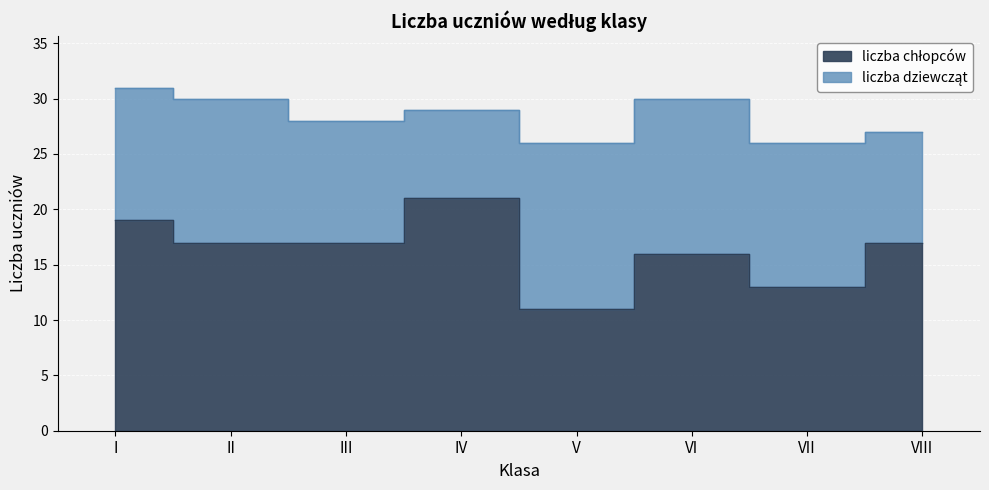

At which label is the value closest to 16?

VI